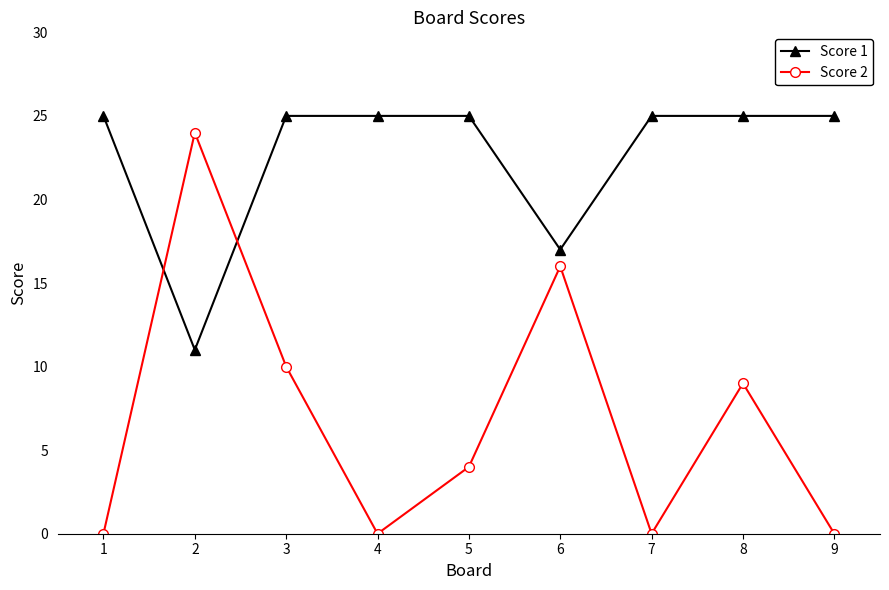

How many intersections are there between Score 2 and Score 1?

2